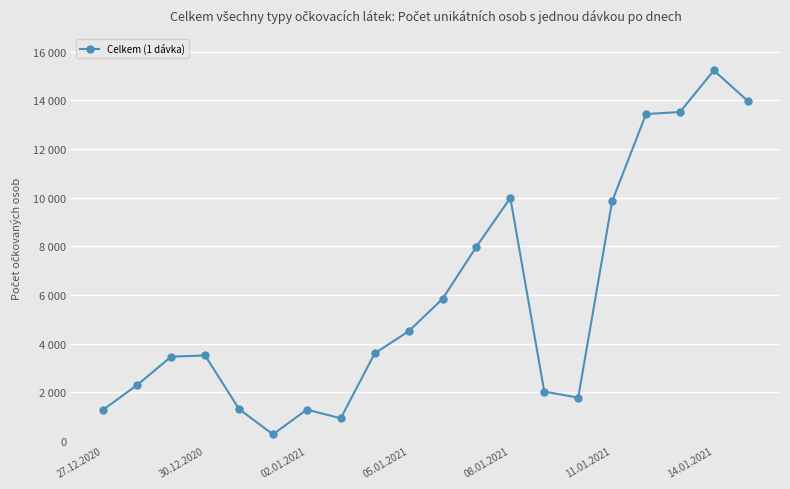

Does the chart have visible grid lines?

Yes